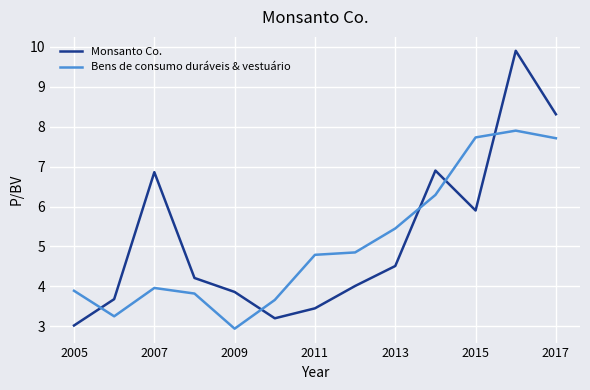

Does the chart have visible grid lines?

Yes